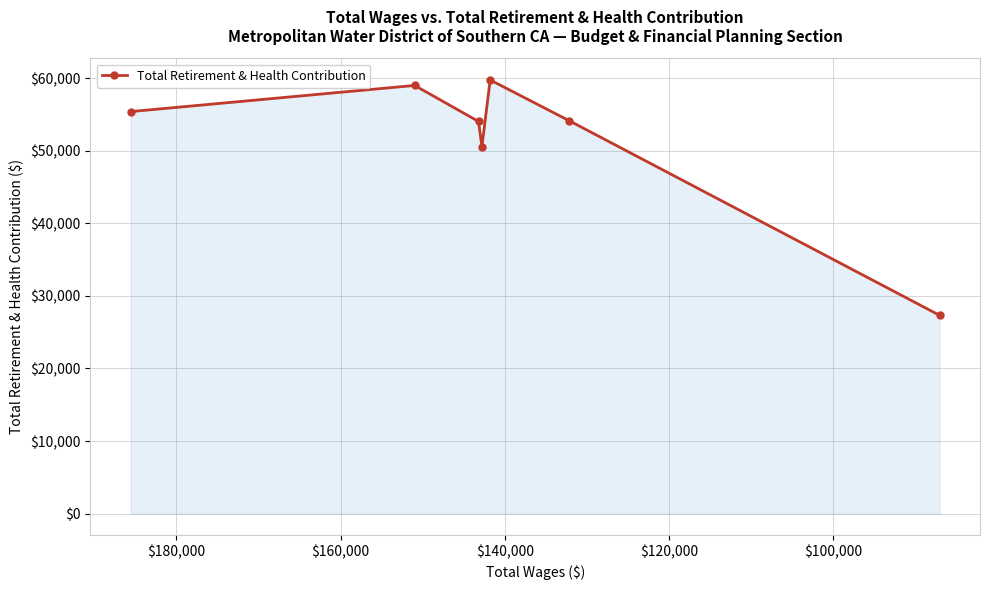

Reading right to left, extract all data points from this chart.

27324	54152	59747	50565	54029	58991	55388